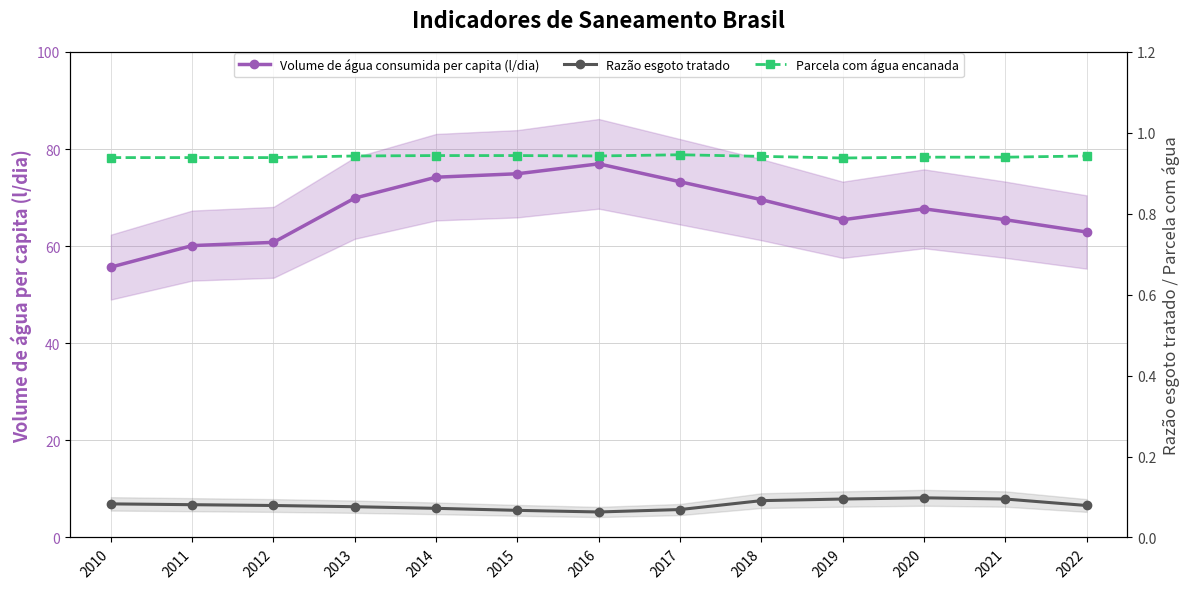

Which series changed the most between 2011 and 2020?

Volume de água consumida per capita (l/dia)